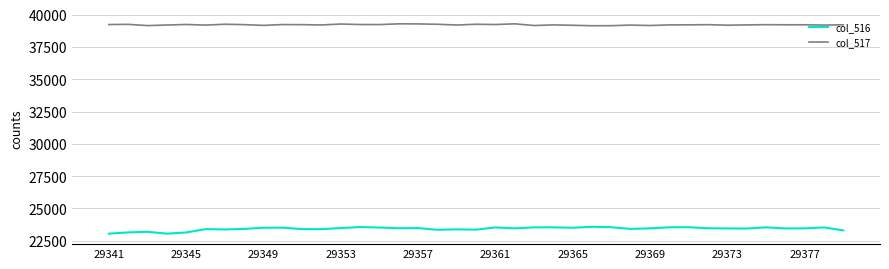

What is the highest value of the col_516 series?

23582